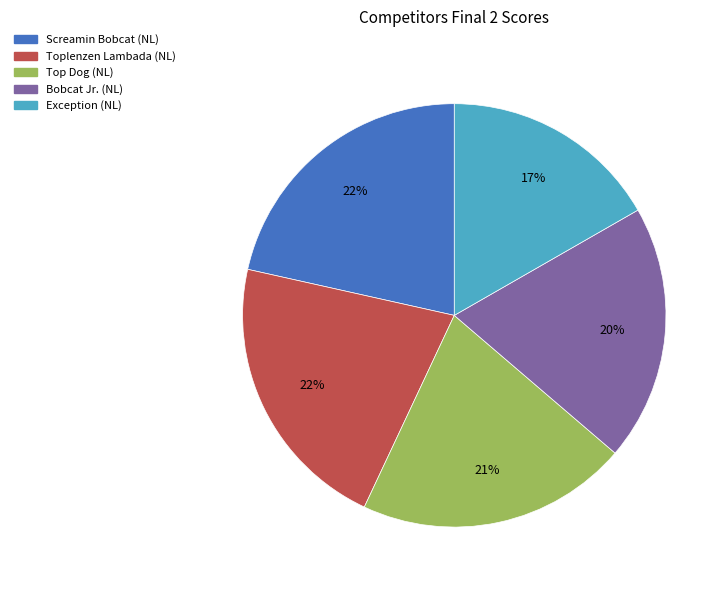

Which has a higher value, Bobcat Jr. (NL) or Toplenzen Lambada (NL)?

Toplenzen Lambada (NL)